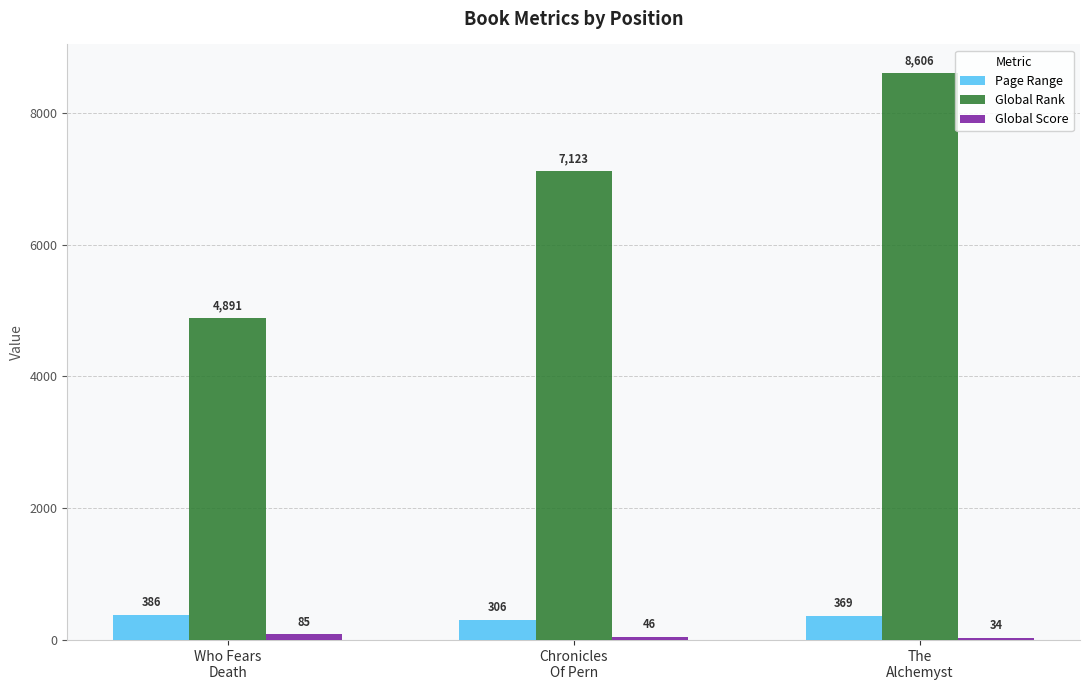

How many bars are there in total?

9